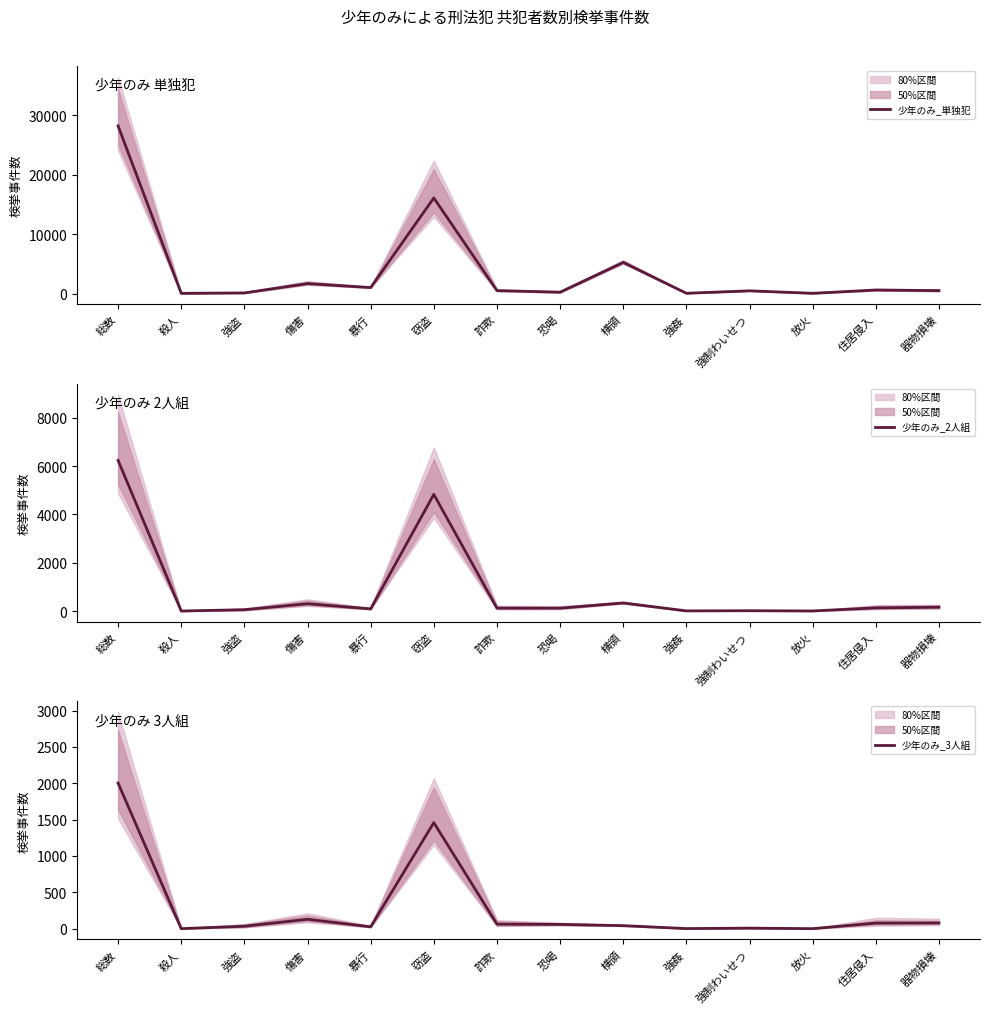

How many times do 少年のみ_3人組 and 少年のみ_2人組 cross each other?

2